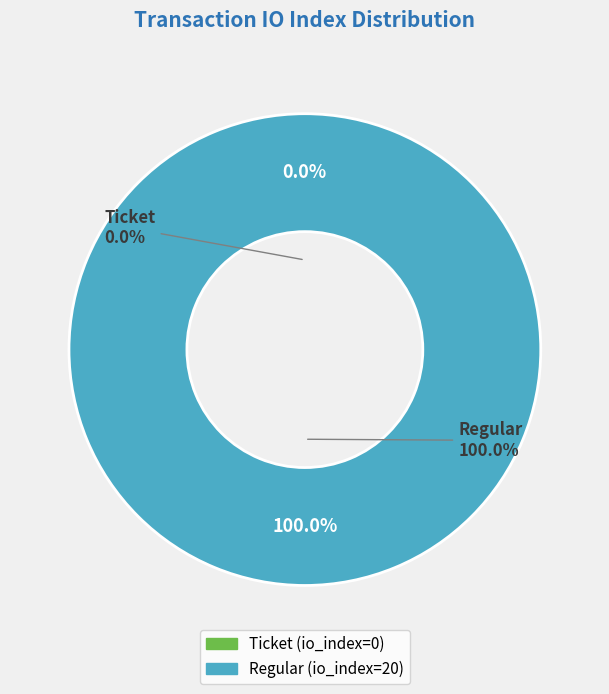

Rank the categories by value from lowest to highest.

Ticket (io_index=0), Regular (io_index=20)